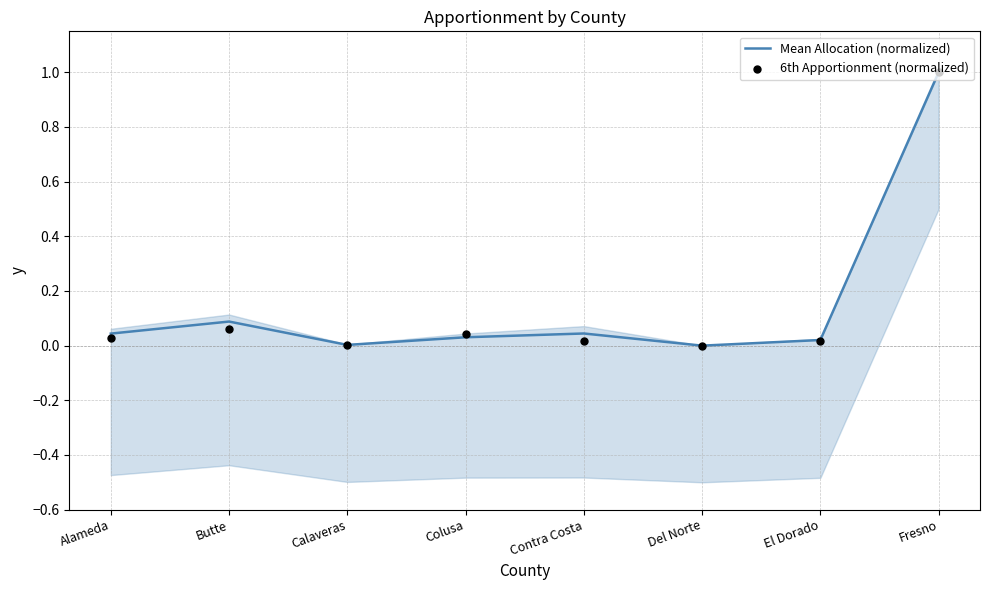

At how many categories does at least one series exceed 0?

7